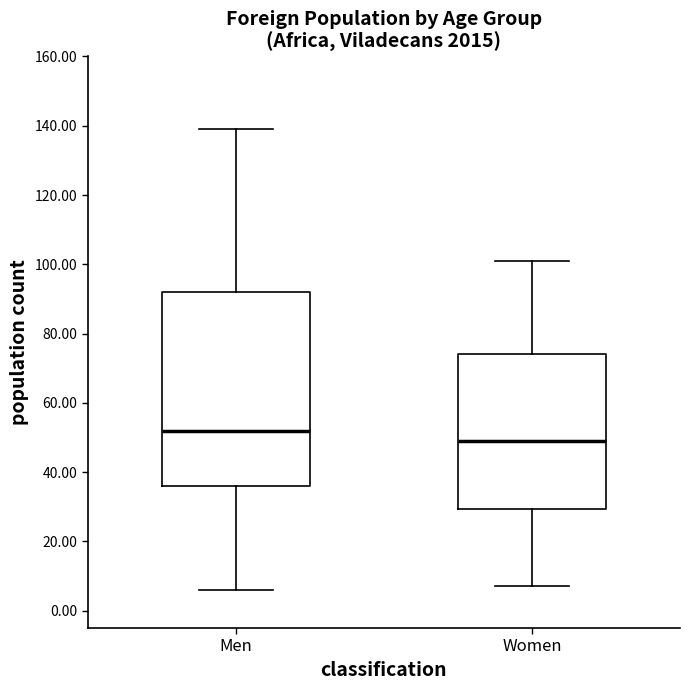

Where does the lower whisker of the box for Men end on the y-axis? The values are not printed on the chart, so give them approximately, as read against the axis.

6